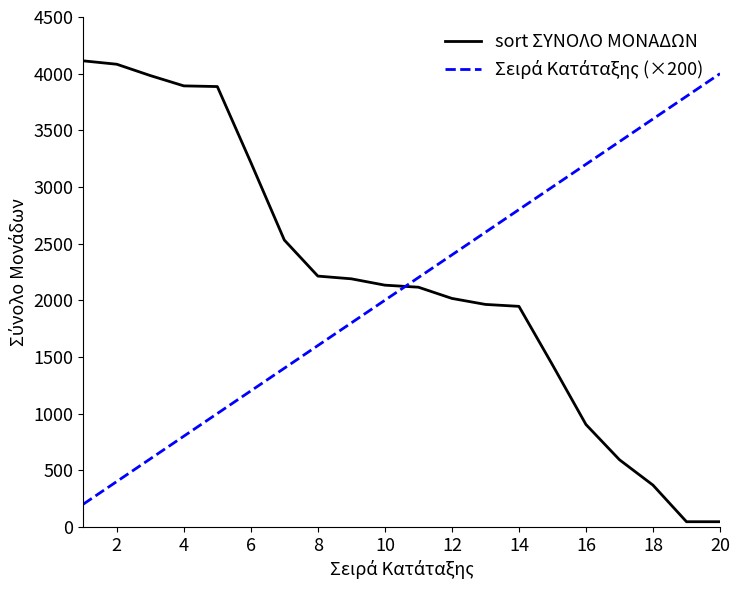

What is the difference between the maximum and minimum values in the sort ΣΥΝΟΛΟ ΜΟΝΑΔΩΝ series?

4068